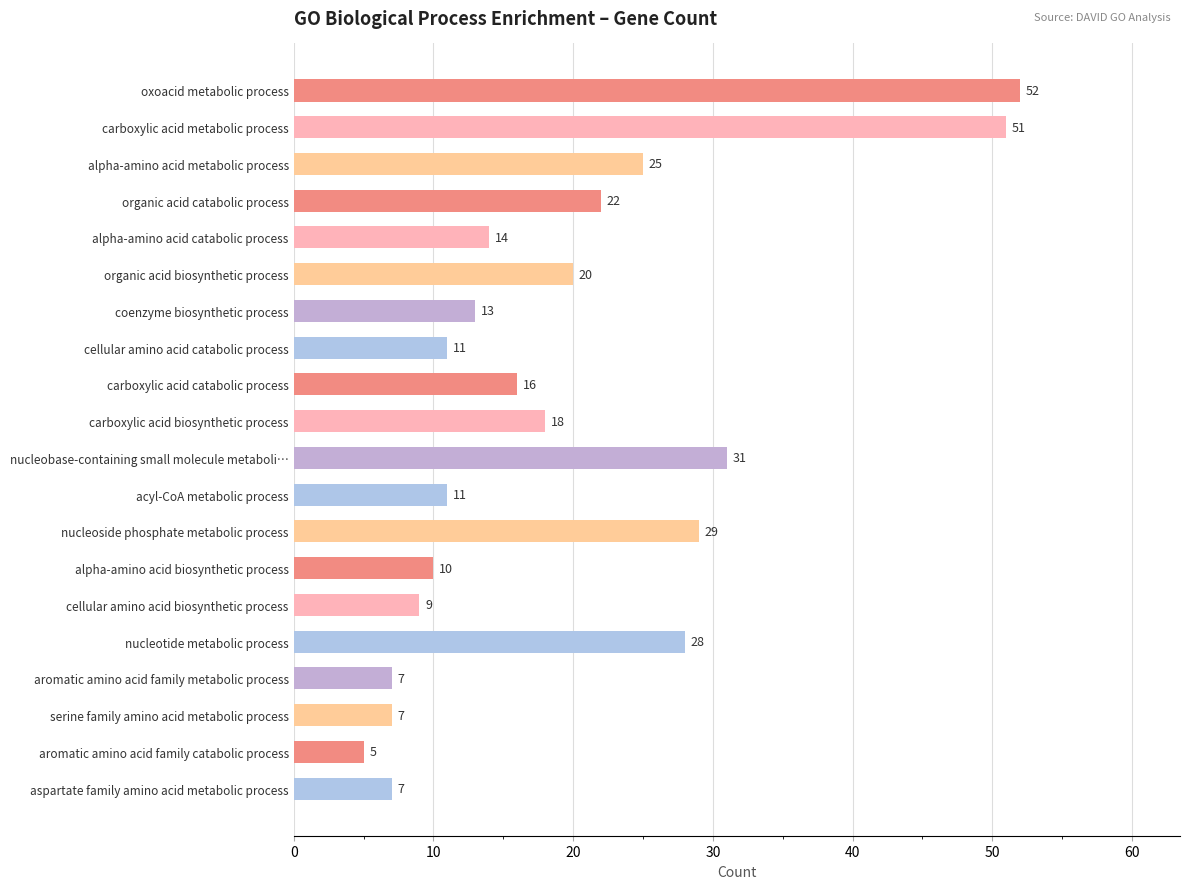

Which has a higher value, cellular amino acid catabolic process or organic acid catabolic process?

organic acid catabolic process